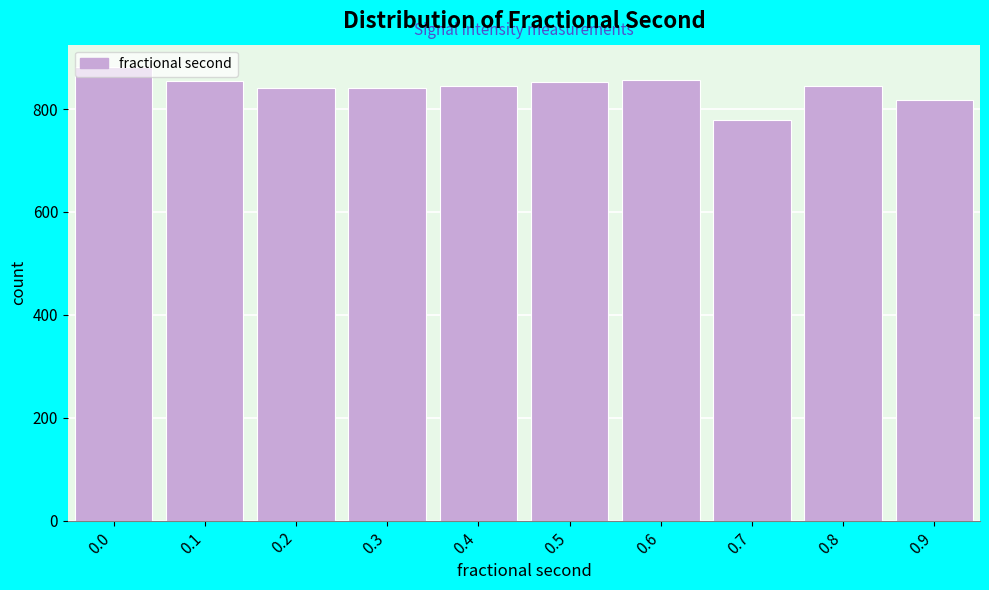

Read the value at 0.5, to the nearest 10.

850